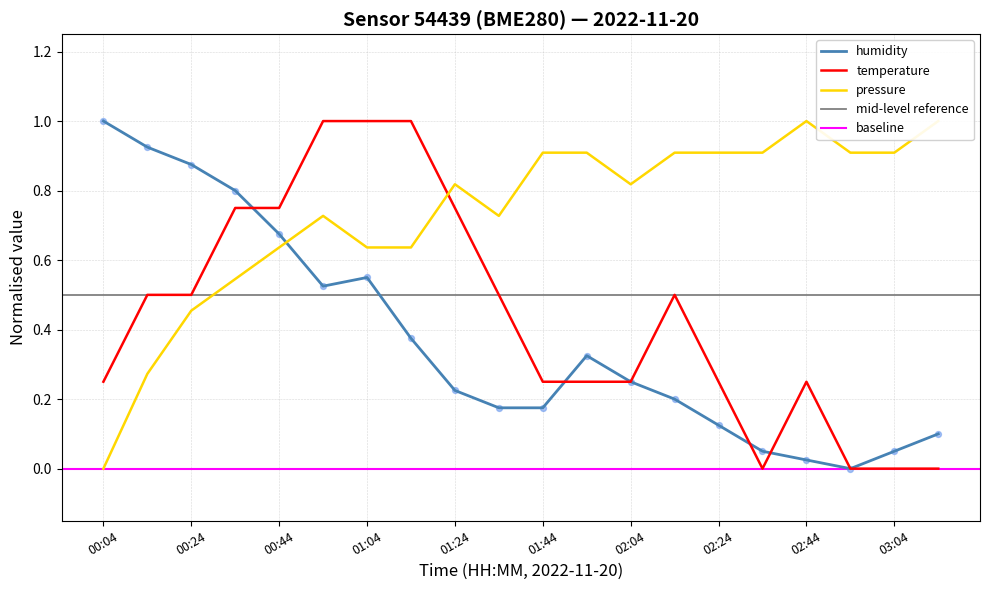

Is the value of temperature at 01:54 greater than the value of pressure at 01:14?

No